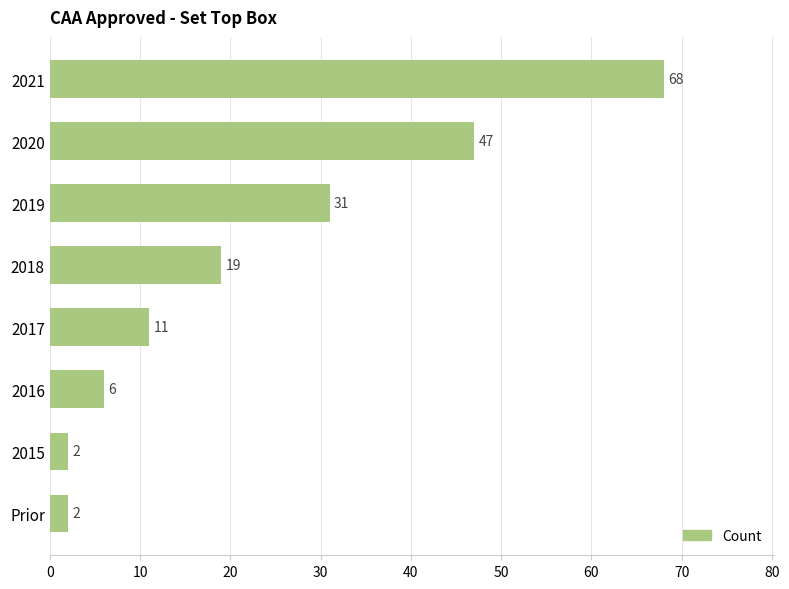

Reading top to bottom, what are all the values shown in this chart?

68	47	31	19	11	6	2	2